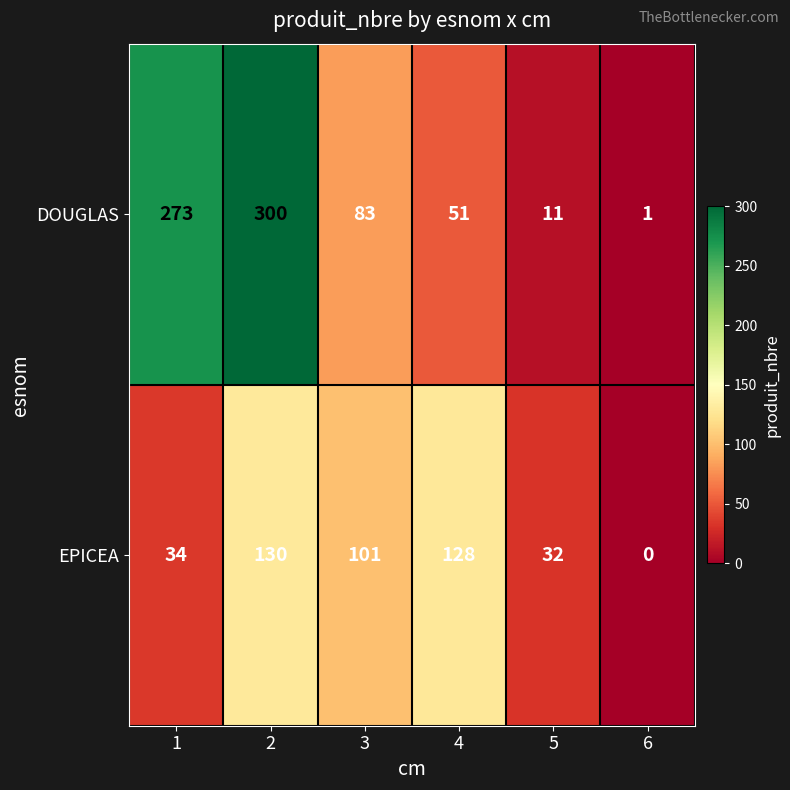

What is the sum of all EPICEA values?

425